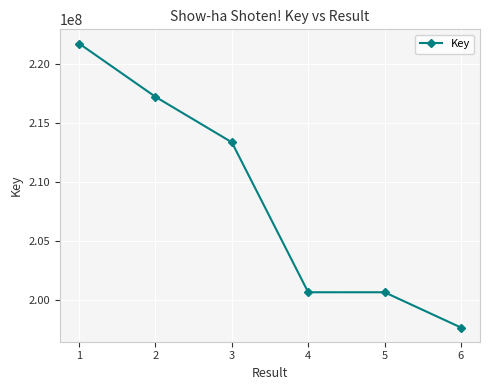

What is the sum of the values at 5 and 1?

422390814